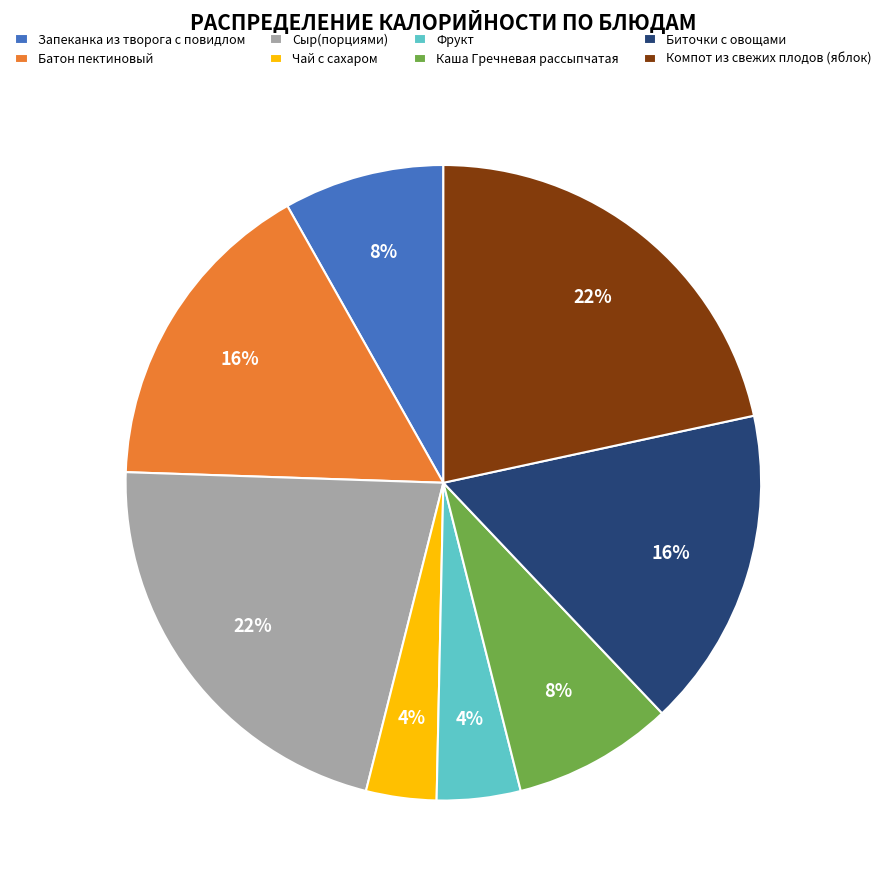

Combined, do Батон пектиновый and Биточки с овощами account for over 50%?

No